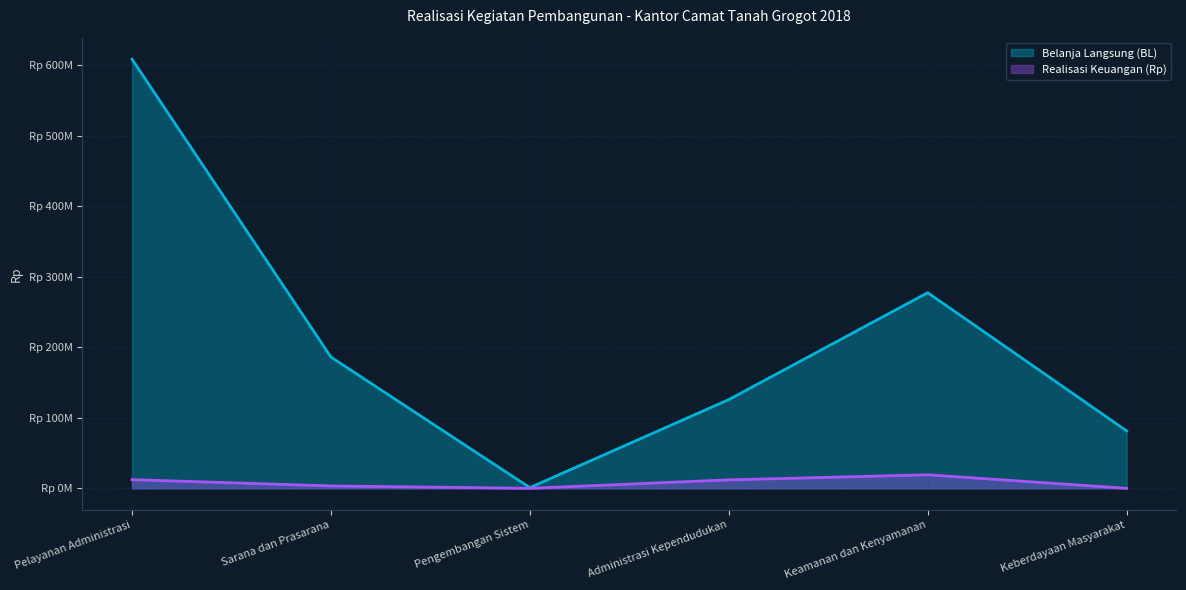

At which category is the sum across all series the highest?

Pelayanan Administrasi